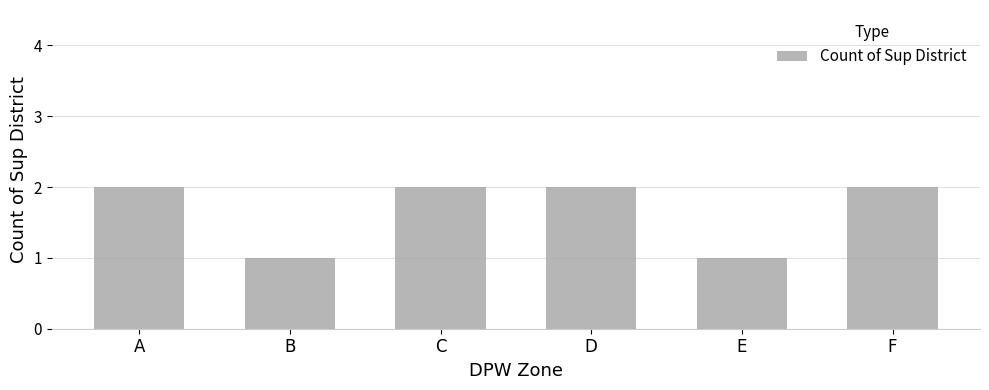

Are the bars horizontal?

No